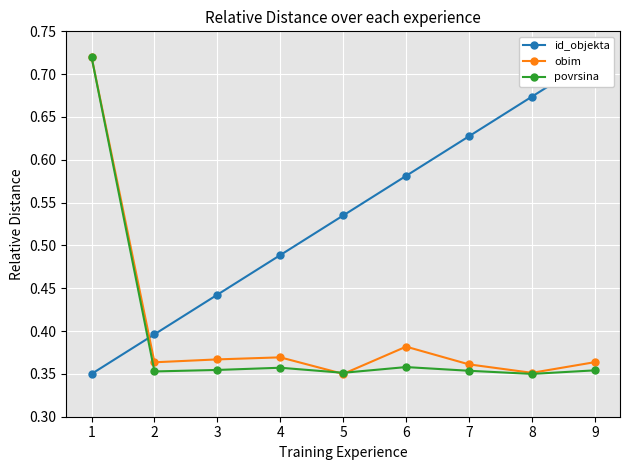

In obim, how many points are lower than both neighbors (excluding endpoints)?

3